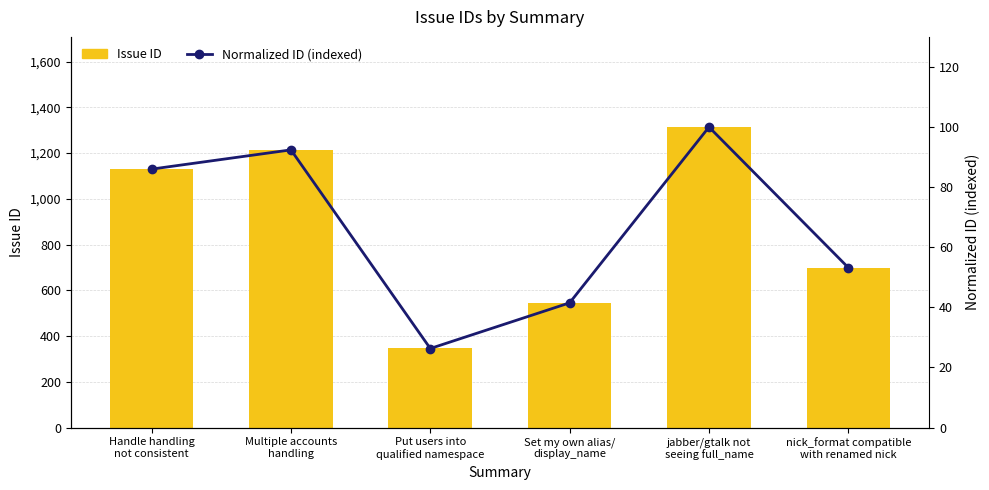

Read the Normalized ID (indexed) value at Put users into
qualified namespace.

26.3